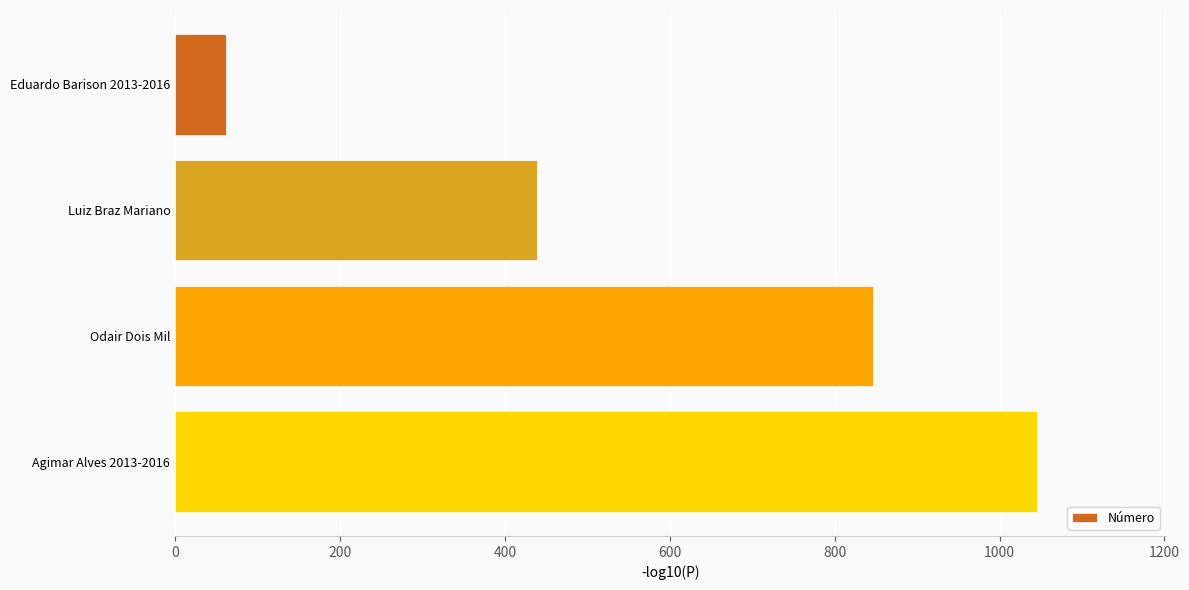

The value at Odair Dois Mil is 846. True or false?

True